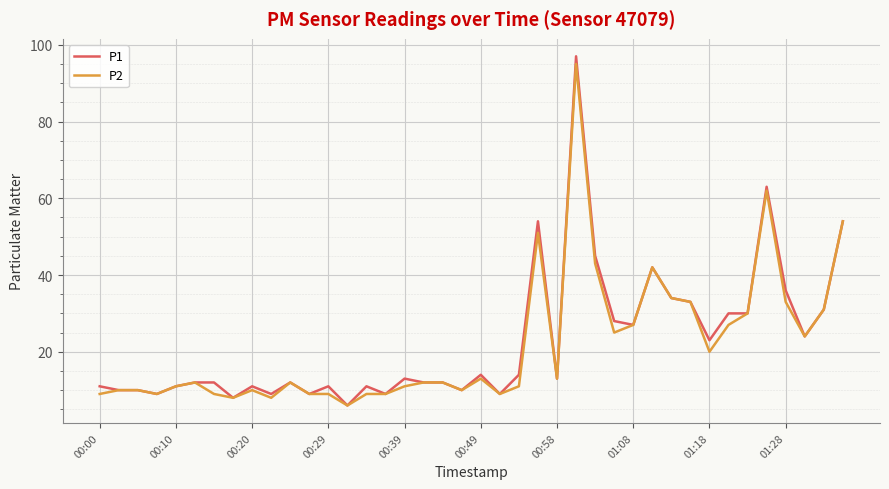

Which series has the largest range (max minus min)?

P1